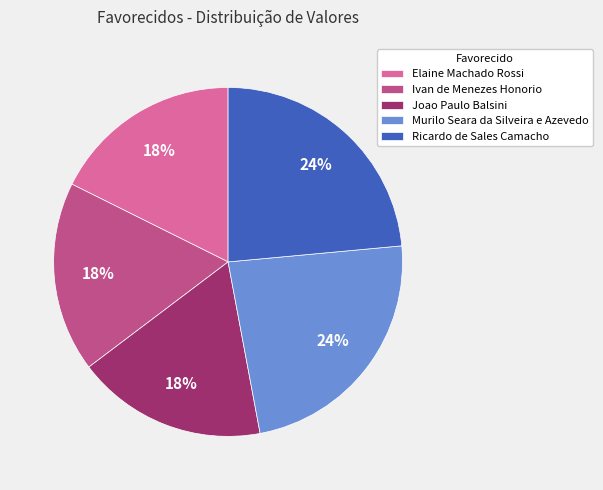

How many slices are in this pie chart?

5